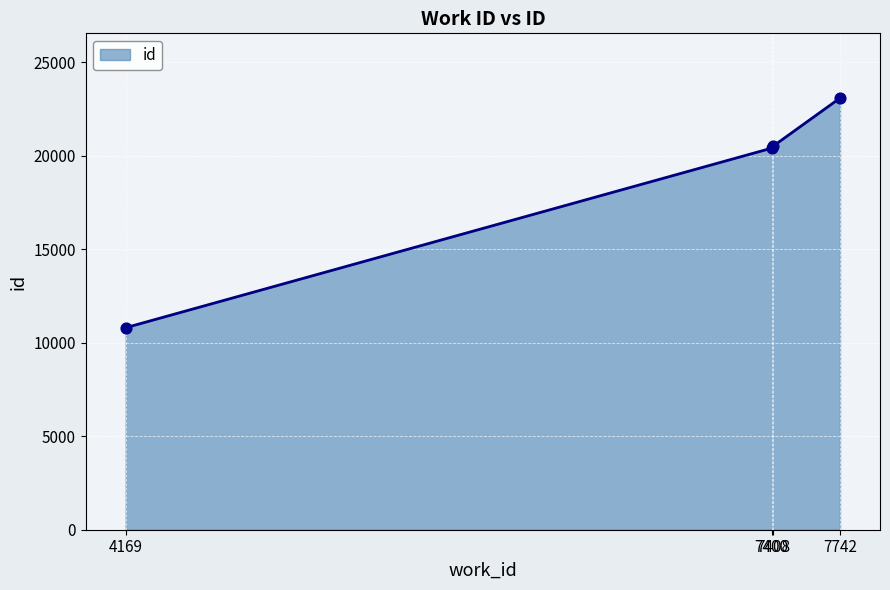

Approximately how many times larger is the value at 4169 compared to 7400?

0.5